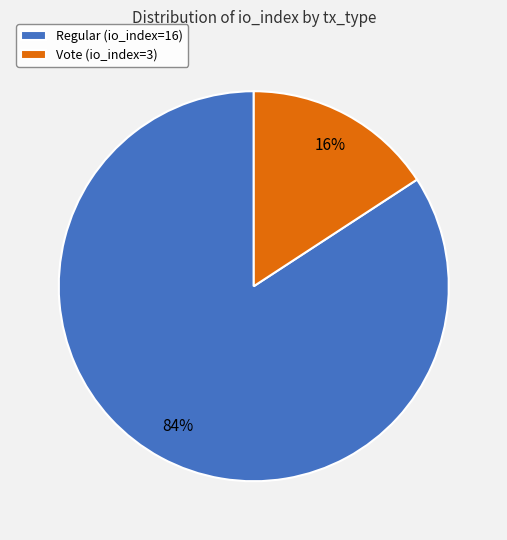

Which has a higher value, Vote (io_index=3) or Regular (io_index=16)?

Regular (io_index=16)